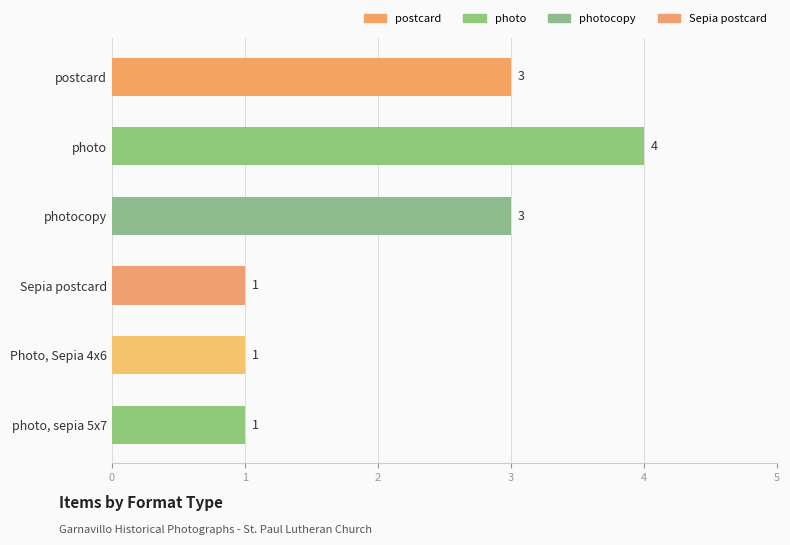

Is it true that the value at postcard is 1?

False